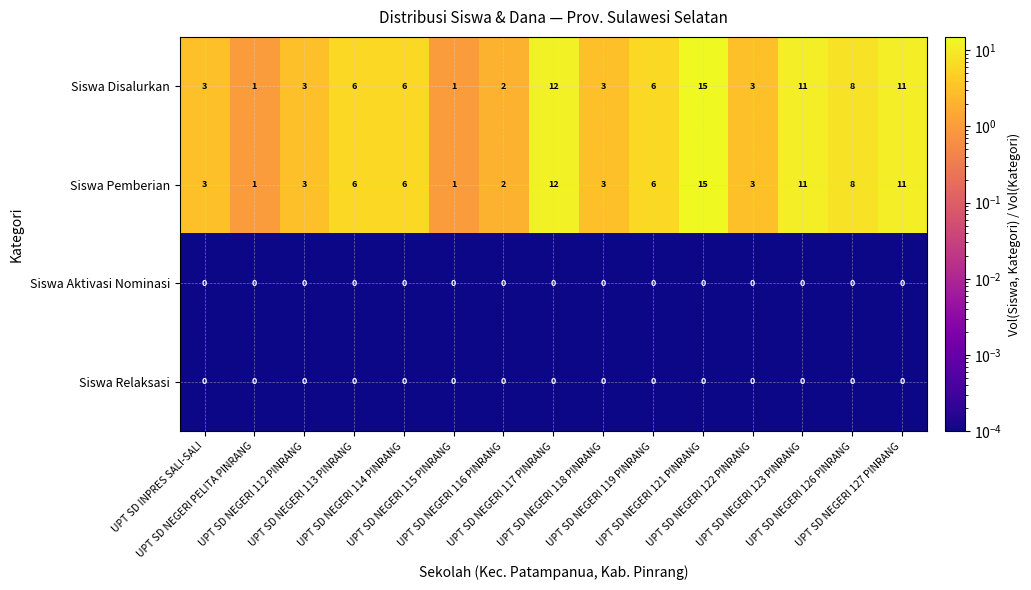

At how many categories does at least one series exceed 7?

5